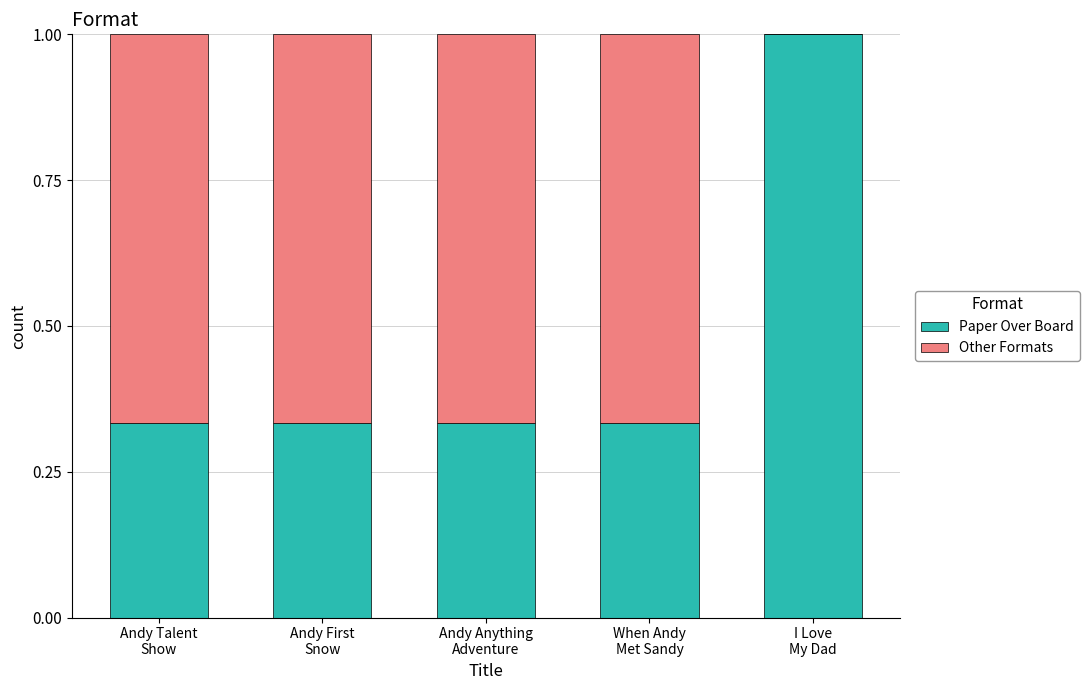

Is it true that Paper Over Board equals 0.3 at I Love
My Dad?

False